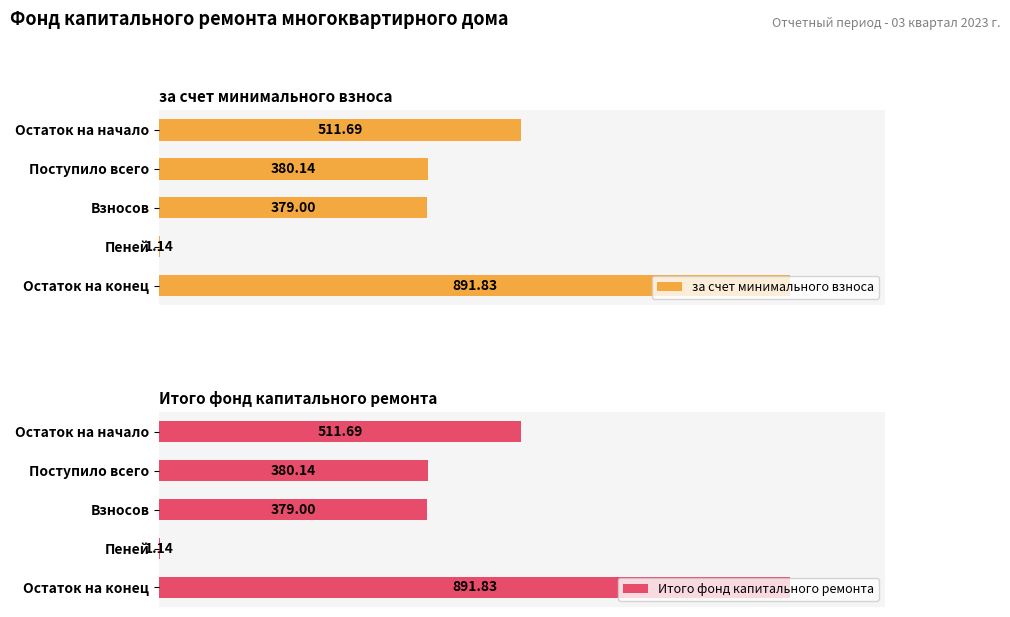

How many bars are there in total?

10